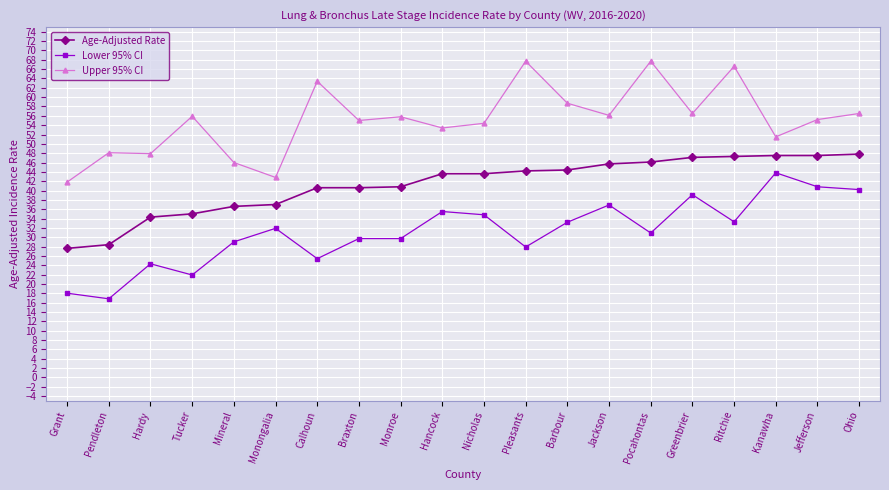

What is the greatest value displayed?

67.7